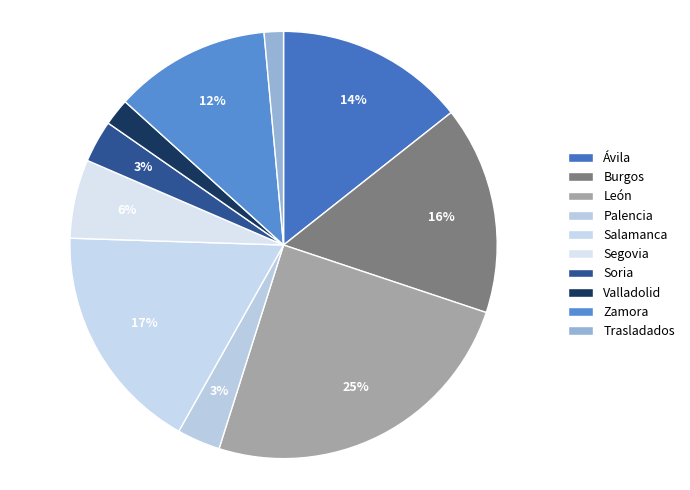

Is there any slice that represents more than half of the pie?

No